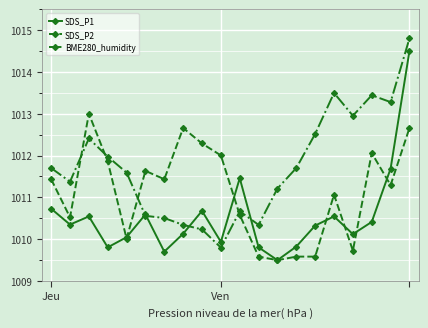

After their last crossing, which series has the higher values: SDS_P2 or SDS_P1?

SDS_P1